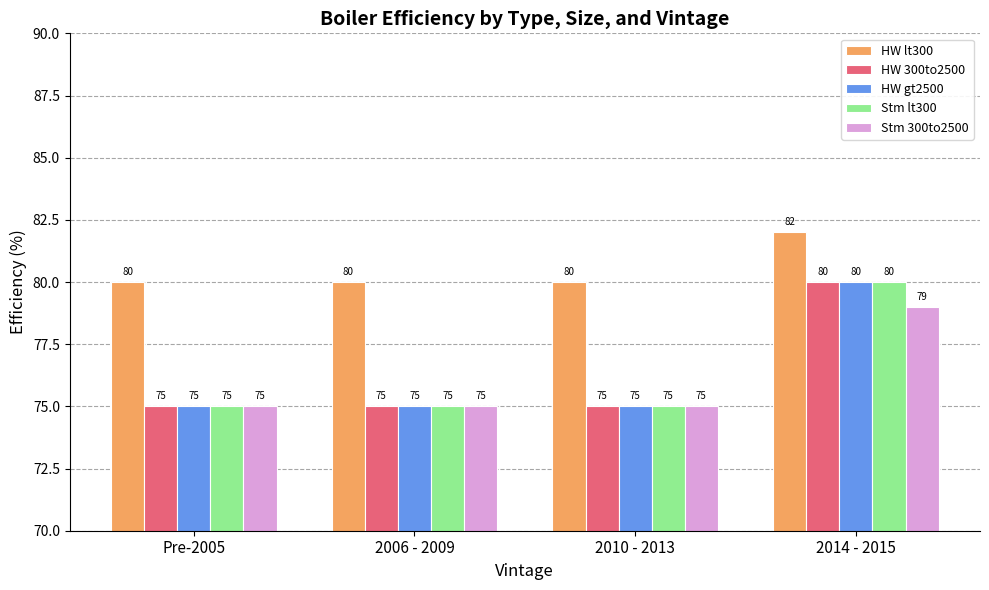

How many bars are there in each group?

5